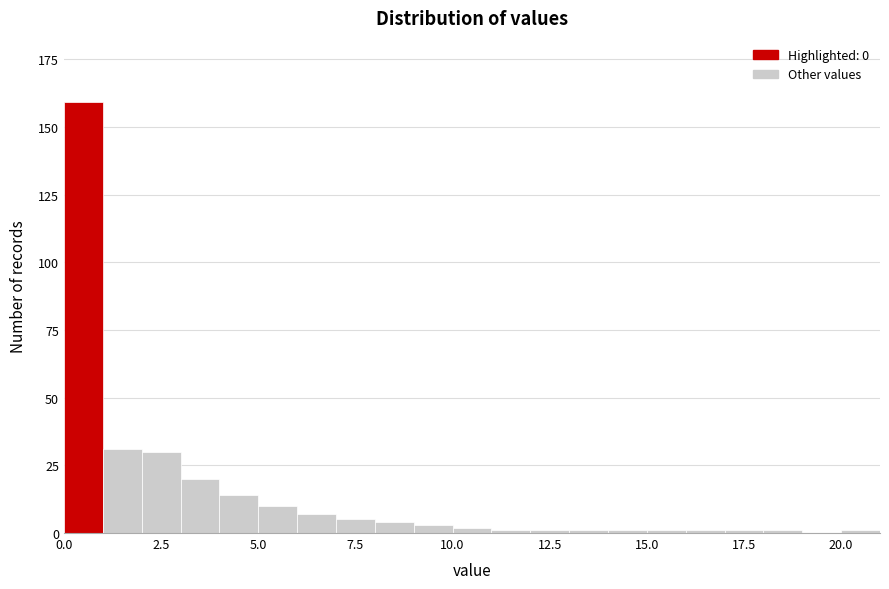

Around what value on the x-axis is the tallest bar? Give the approximate position of its centre, as read against the axis.

0.5